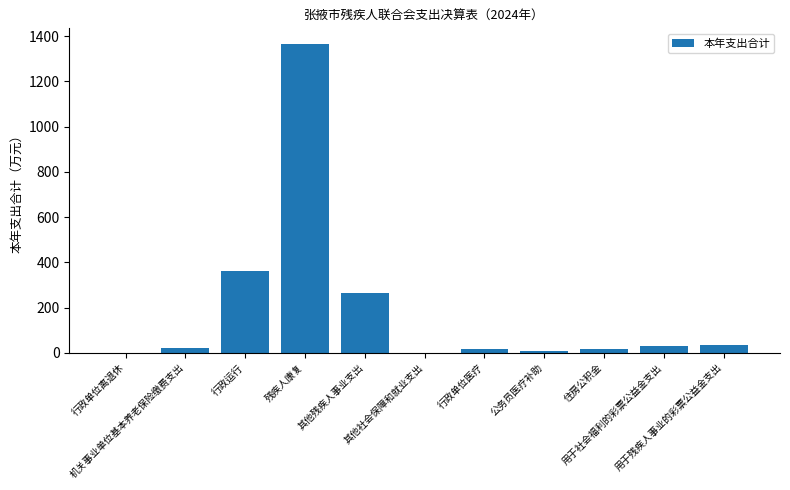

What is the sum of all values?

2126.1